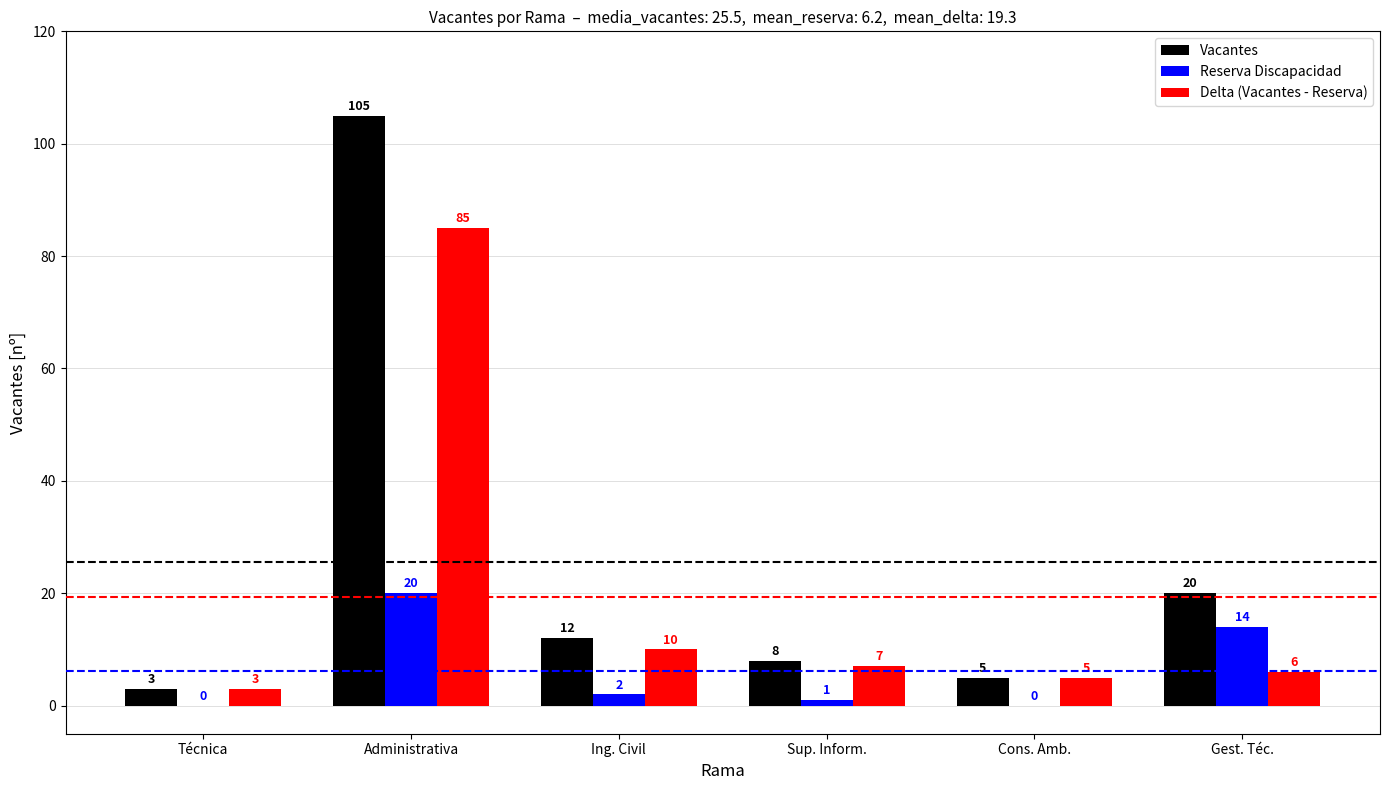

Reading left to right, extract all data points from this chart.

Vacantes: 3	105	12	8	5	20
Reserva Discapacidad: 0	20	2	1	0	14
Delta (Vacantes - Reserva): 3	85	10	7	5	6